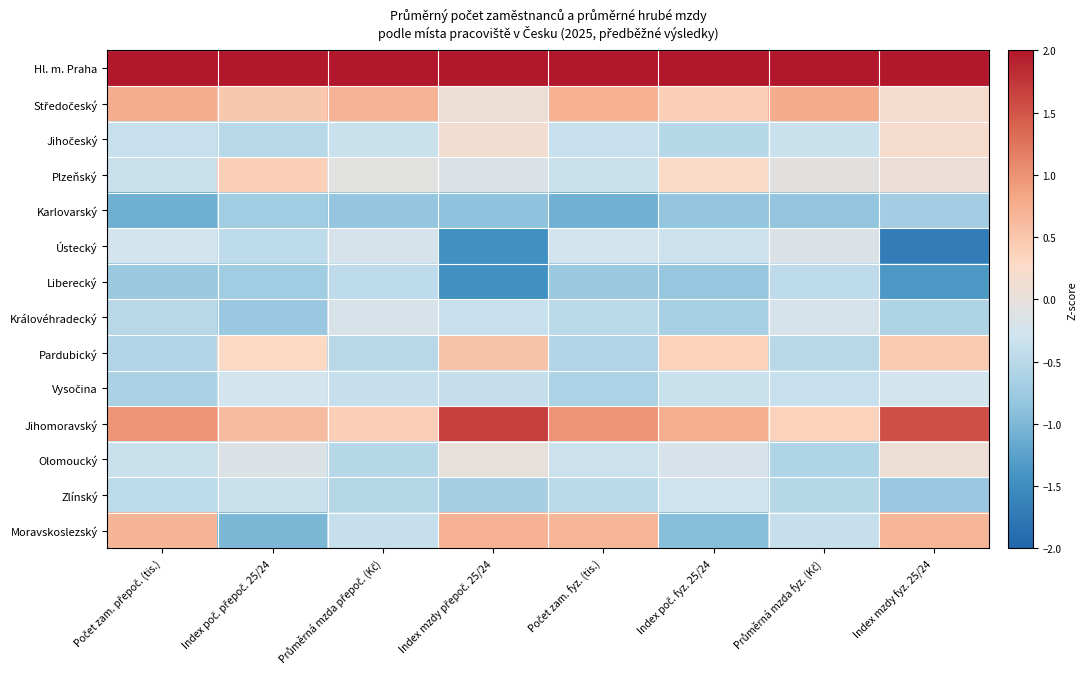

List the series in order of their peak value, highest first.

Hl. m. Praha, Jihomoravský, Středočeský, Moravskoslezský, Pardubický, Plzeňský, Jihočeský, Olomoucký, Ústecký, Královéhradecký, Vysočina, Zlínský, Liberecký, Karlovarský